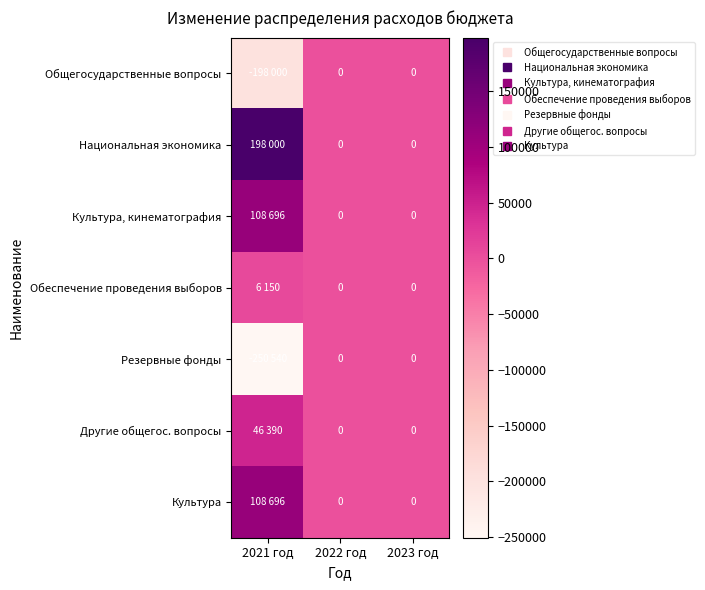

The Национальная экономика series shows 198000 at 2021 год. True or false?

True